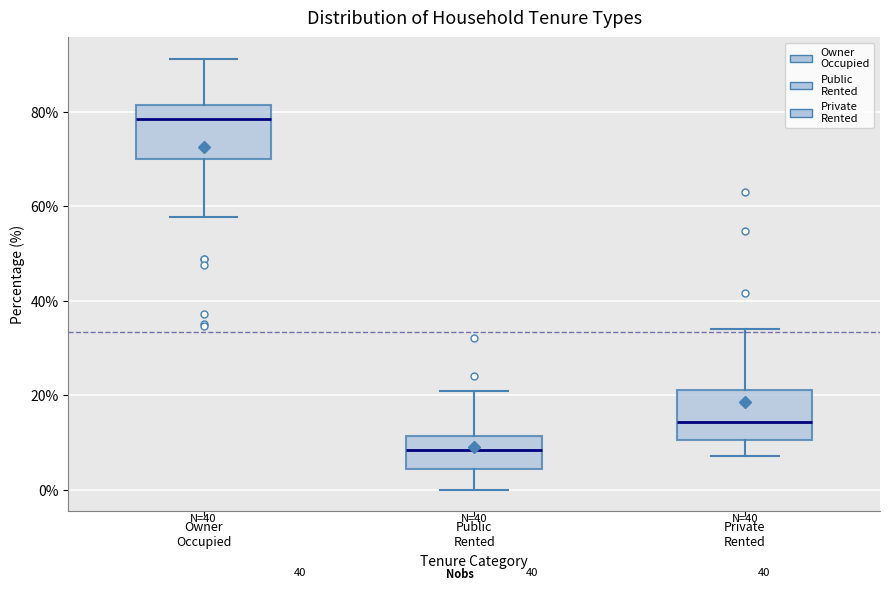

Where does the lower whisker of the box for Private Rented end on the y-axis? The values are not printed on the chart, so give them approximately, as read against the axis.

8